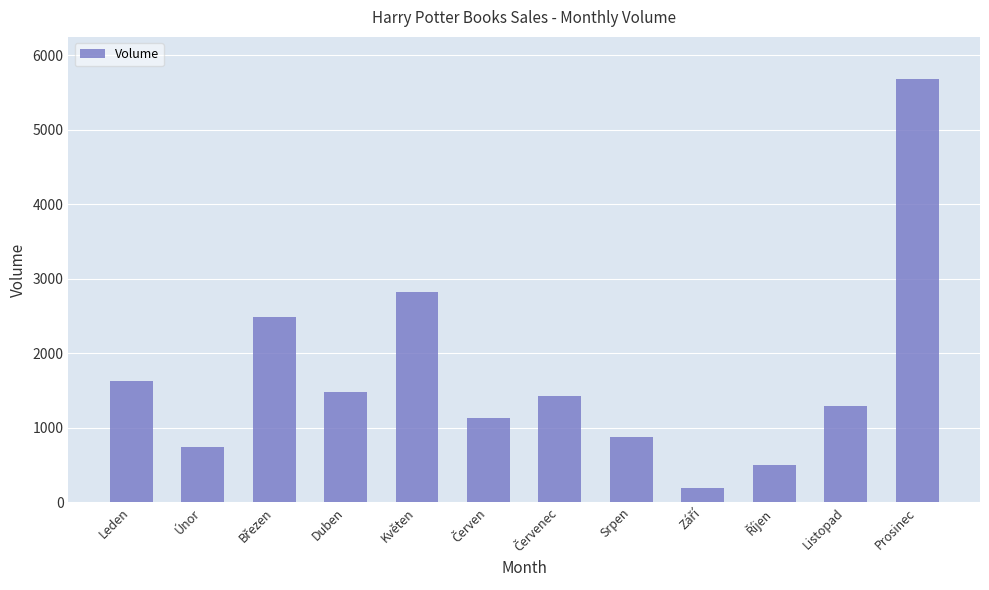

The value at Duben is 1473. True or false?

True